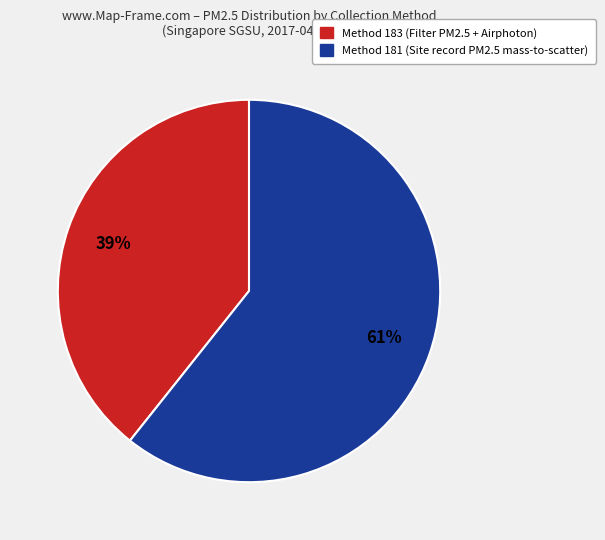

Is there any slice that represents more than half of the pie?

Yes